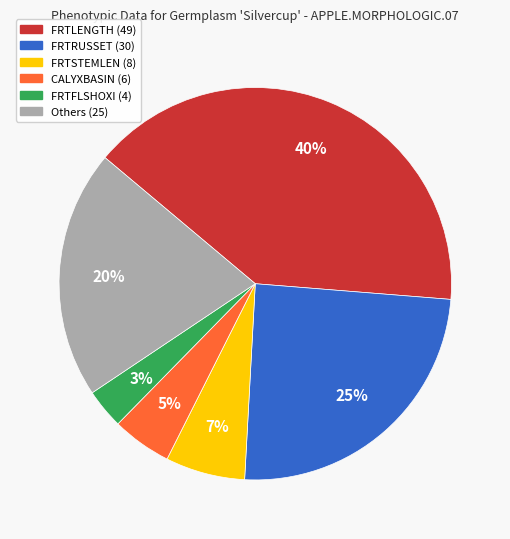

To the nearest percent, what is the difference between the largest and smallest slice percentages?

37%